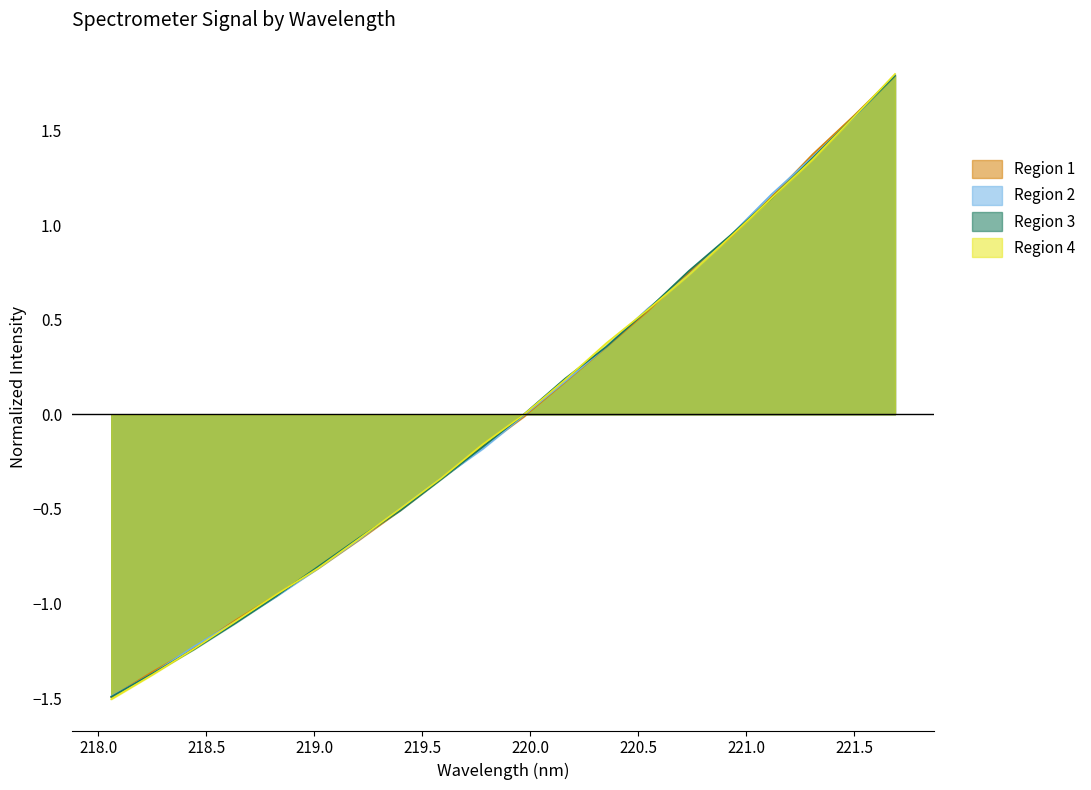

What is the greatest value displayed?

1.8